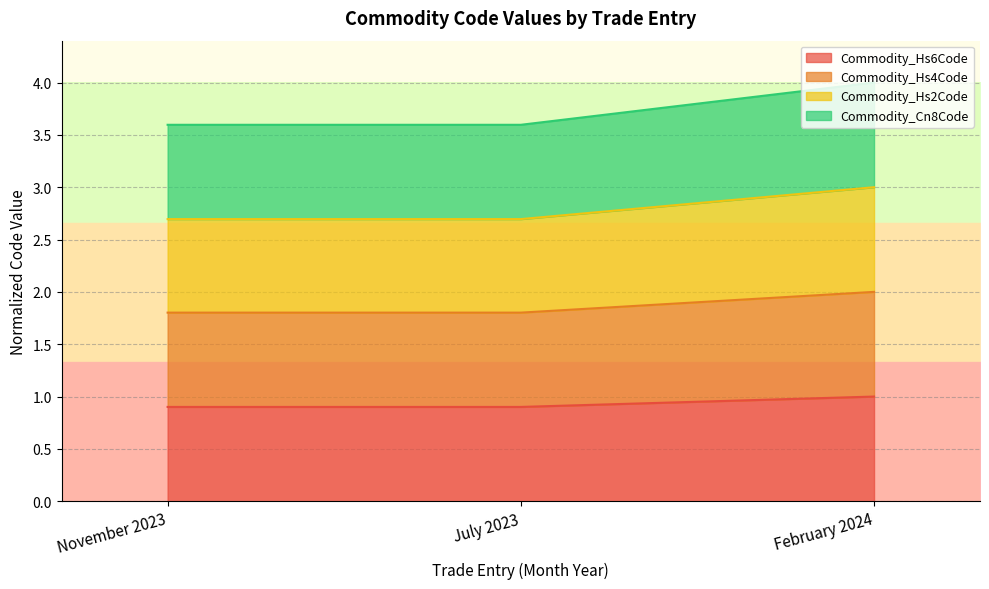

What value does the Commodity_Hs6Code series have at February 2024?

1.0